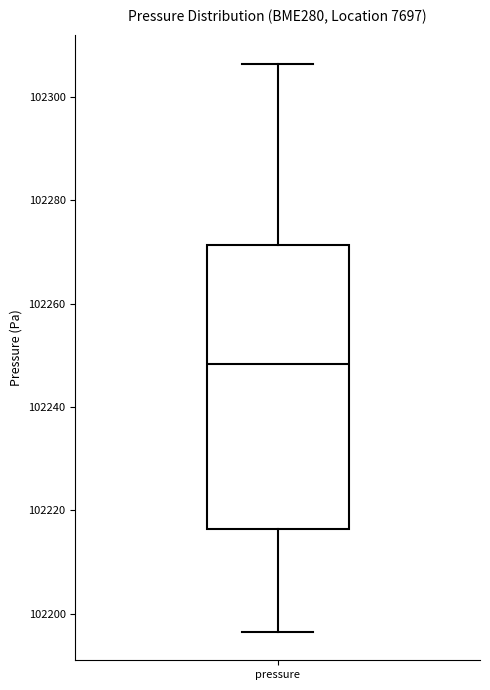

Read this box plot against the y-axis: the position of the median line, the range covered by the box, and the ends of both whiskers. The values are not printed on the chart, so give them approximately, as read against the axis.

median 102248, box 102216 to 102272, whiskers 102196 to 102306